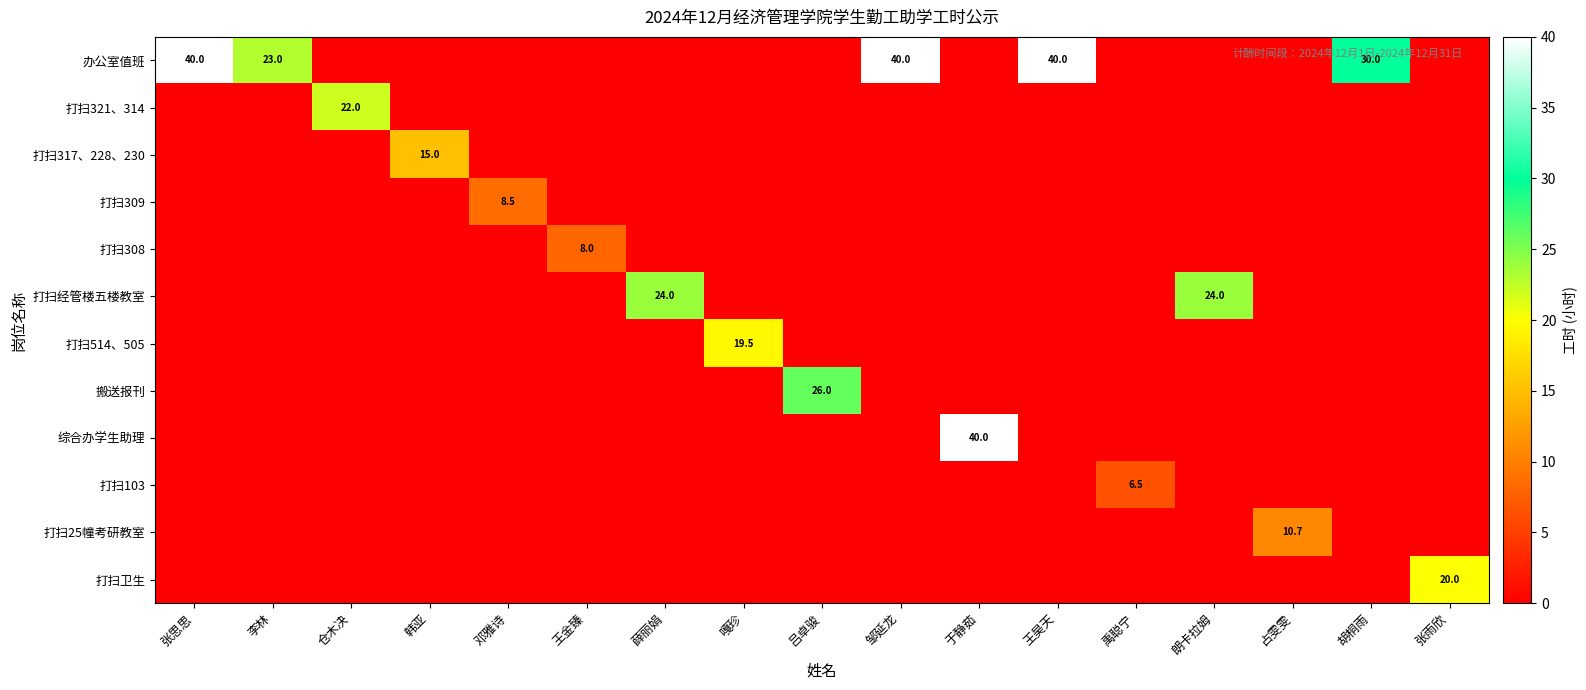

True or false: 打扫317、228、230 has a value of 0.0 at 薛丽娟.

True